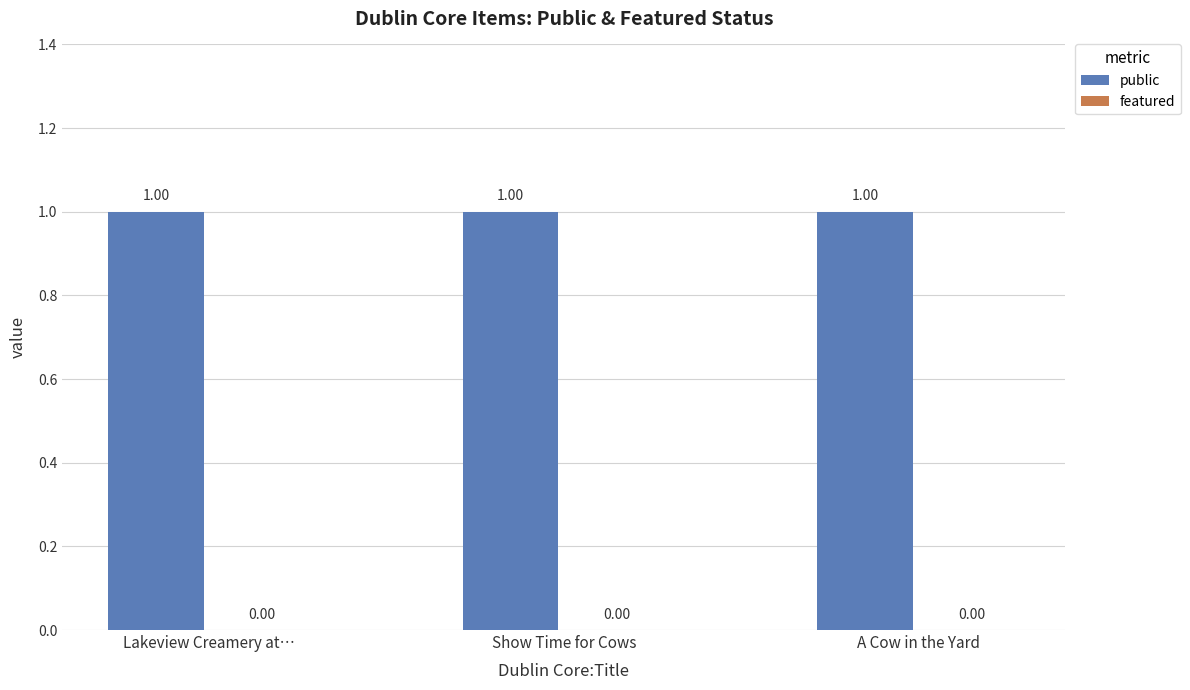

Which series has the widest spread of values?

public